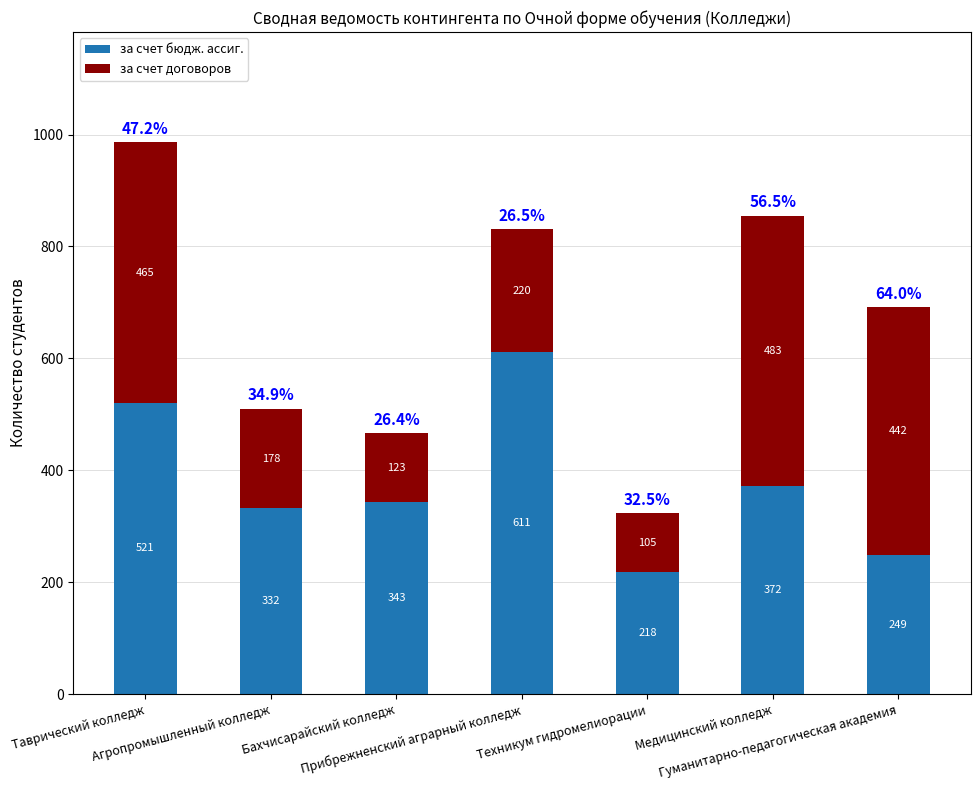

What is the sum of all за счет бюдж. ассиг. values?

2646